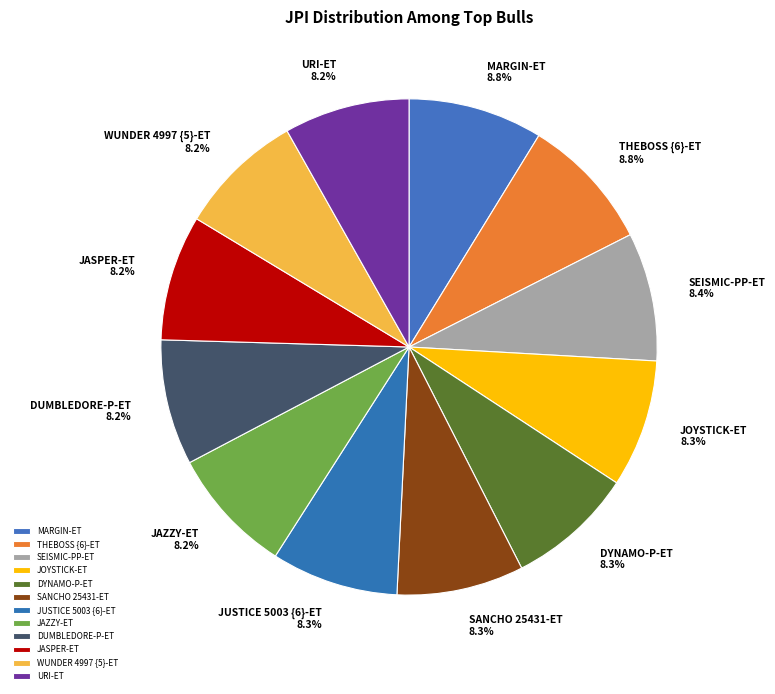

Approximately how many times larger is the value at MARGIN-ET compared to JUSTICE 5003 {6}-ET?

1.1